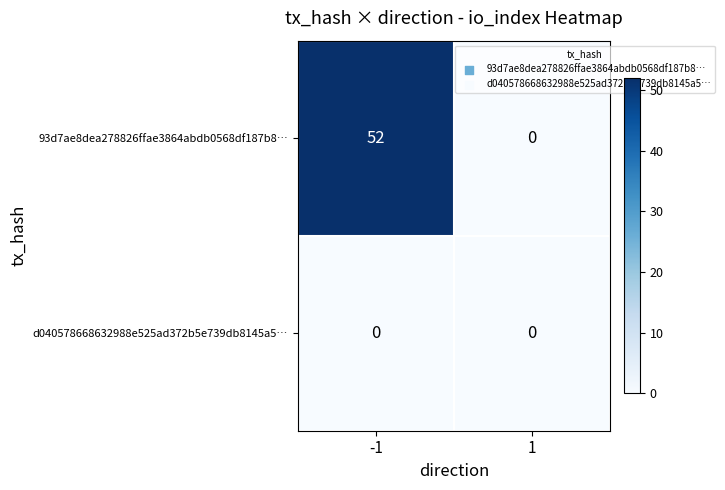

Between -1 and 1, which series saw the biggest shift?

93d7ae8dea278826ffae3864abdb0568df187b8…